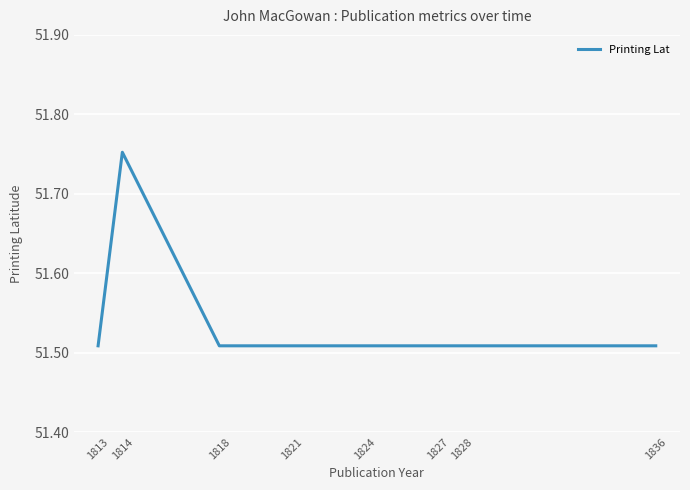

What is the change in value from 1814 to 1828?

-0.2